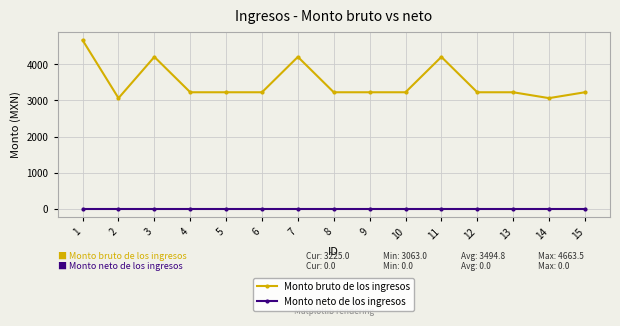

The Monto neto de los ingresos series shows 0.0 at 3. True or false?

True